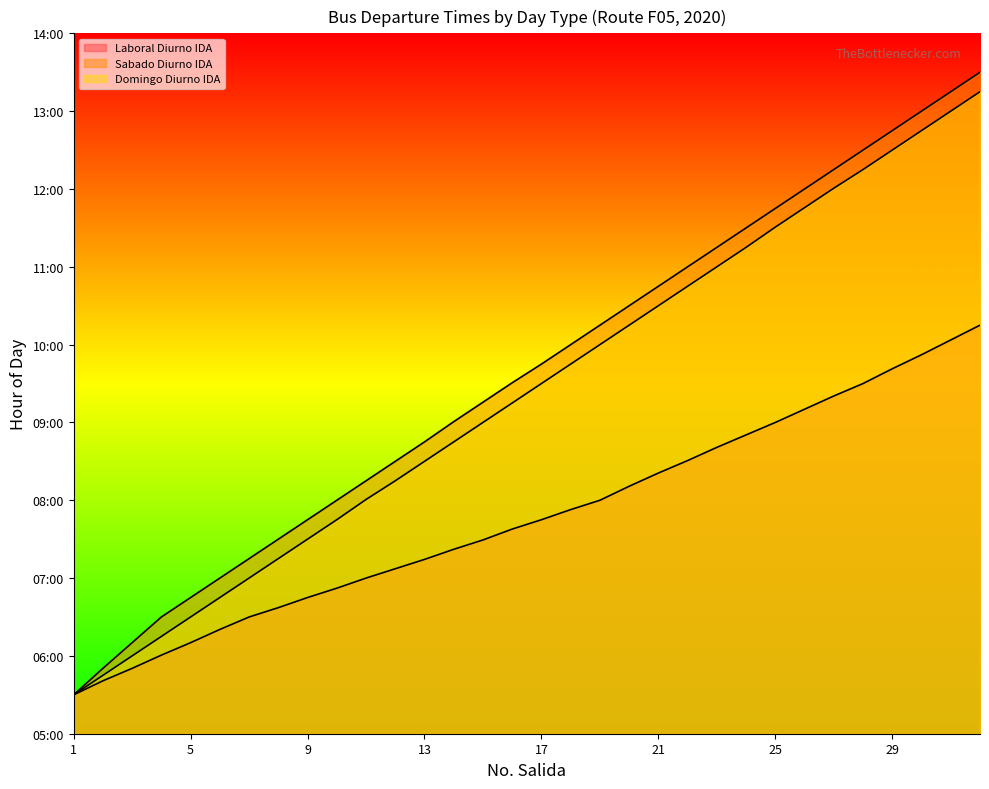

Count the number of categories in the chart.

32